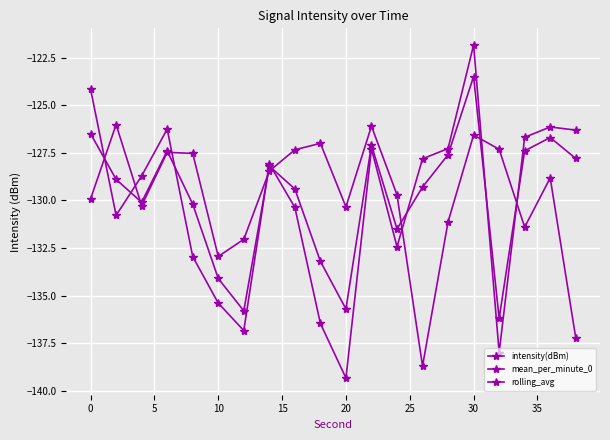

How many data points in mean_per_minute_0 are less than -128?

12